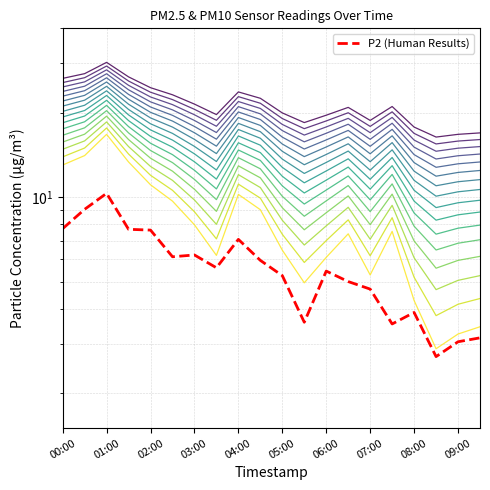

True or false: P1 and P2 intersect in this chart.

False